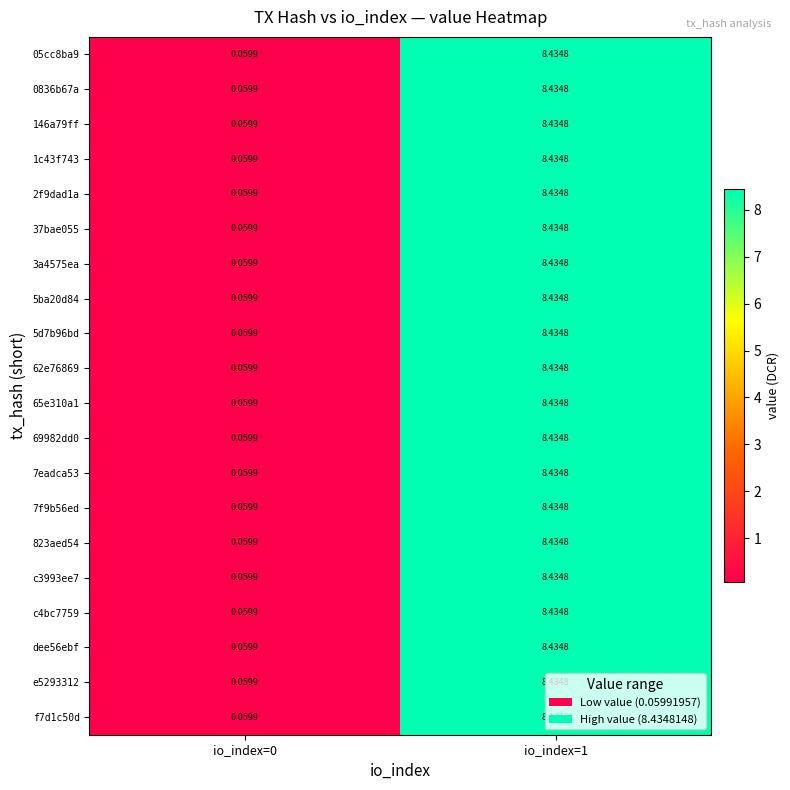

At which category is the sum across all series the highest?

io_index=1